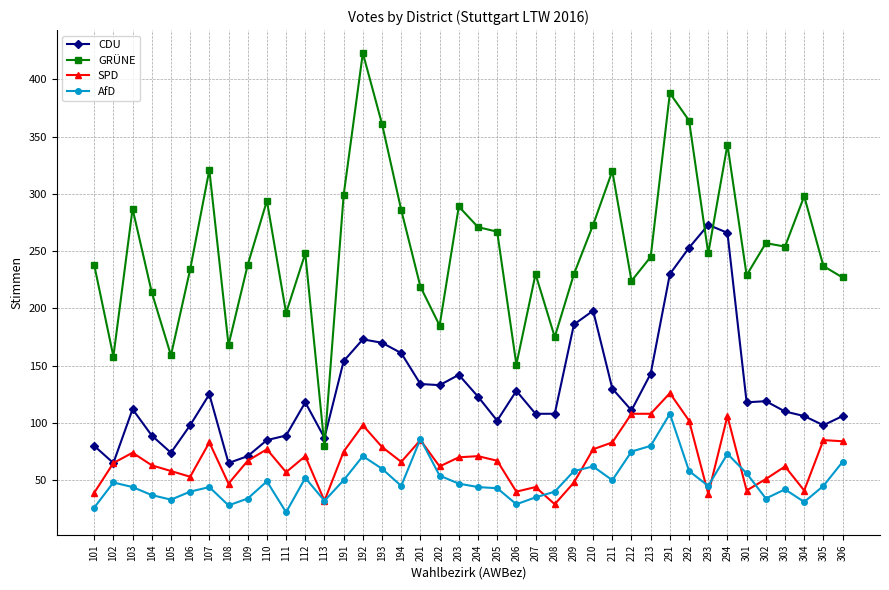

The value of AfD at 204 is 23. True or false?

False